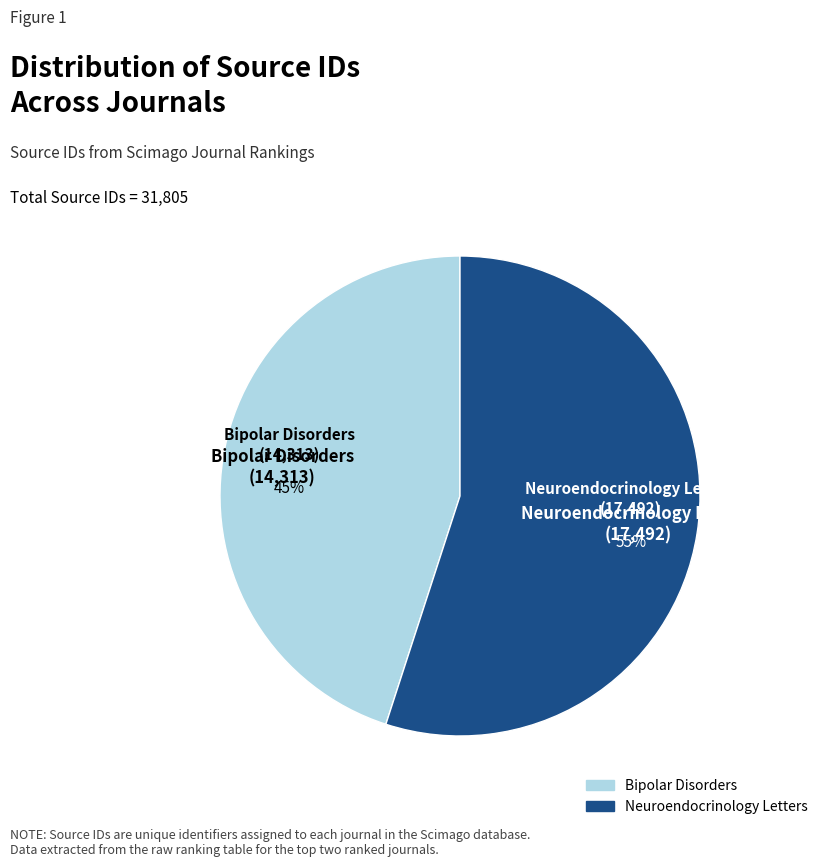

Does any single category account for the majority?

Yes